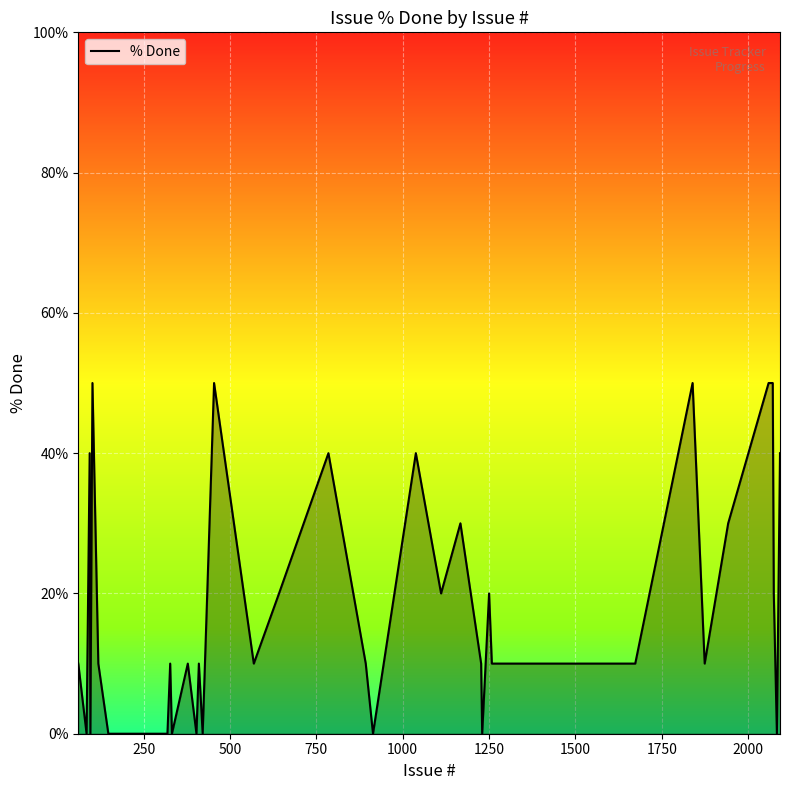

Count the number of values greater than 10.

15